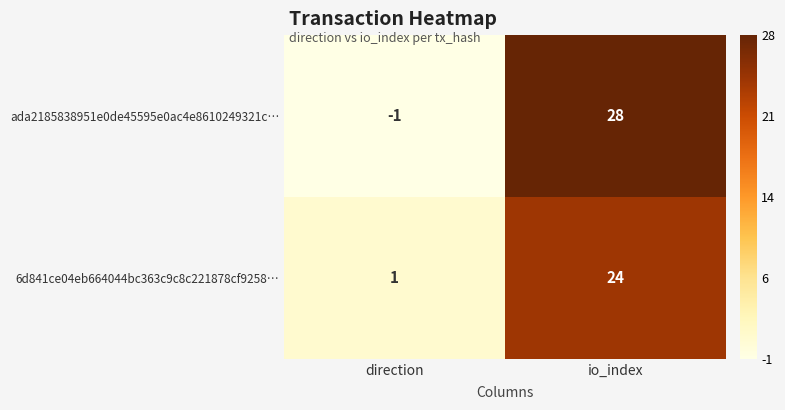

Reading right to left, what are all the values shown in this chart?

ada2185838951e0de45595e0ac4e8610249321c…: io_index=28	direction=-1
6d841ce04eb664044bc363c9c8c221878cf9258…: io_index=24	direction=1